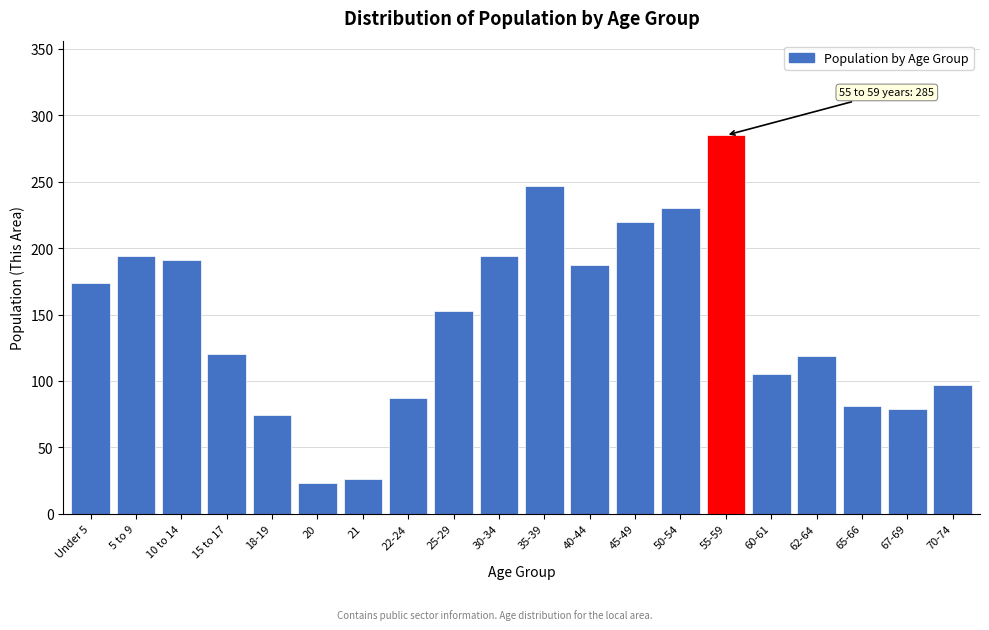

What is the difference between the values at 62-64 and 65-66?

38